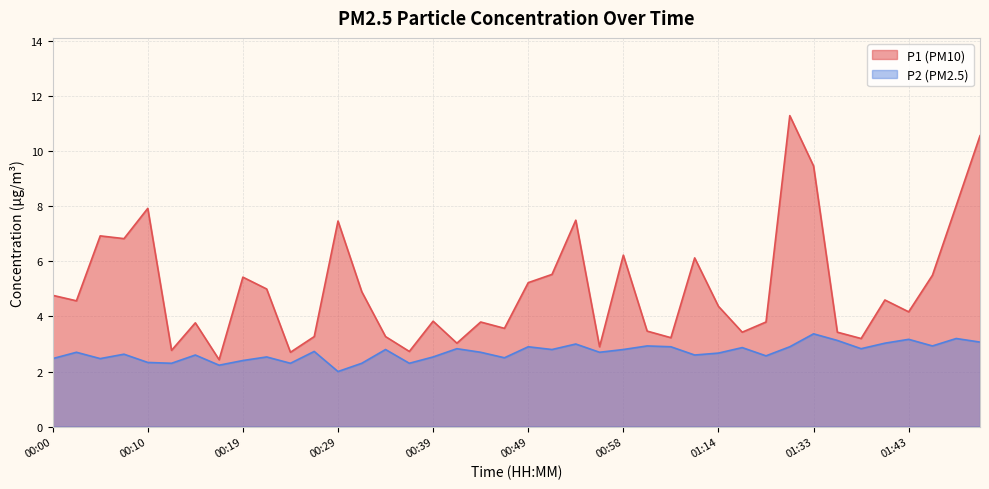

Reading left to right, what are all the values shown in this chart?

P1: 4.8	4.6	6.9	6.8	7.9	2.8	3.8	2.4	5.4	5.0	2.7	3.3	7.5	4.9	3.3	2.7	3.8	3.0	3.8	3.6	5.2	5.5	7.5	2.9	6.2	3.5	3.2	6.1	4.4	3.4	3.8	11.3	9.5	3.4	3.2	4.6	4.2	5.5	8.0	10.6
P2: 2.5	2.7	2.5	2.6	2.3	2.3	2.6	2.2	2.4	2.5	2.3	2.7	2.0	2.3	2.8	2.3	2.5	2.8	2.7	2.5	2.9	2.8	3.0	2.7	2.8	2.9	2.9	2.6	2.7	2.9	2.6	2.9	3.4	3.1	2.8	3.0	3.2	2.9	3.2	3.1